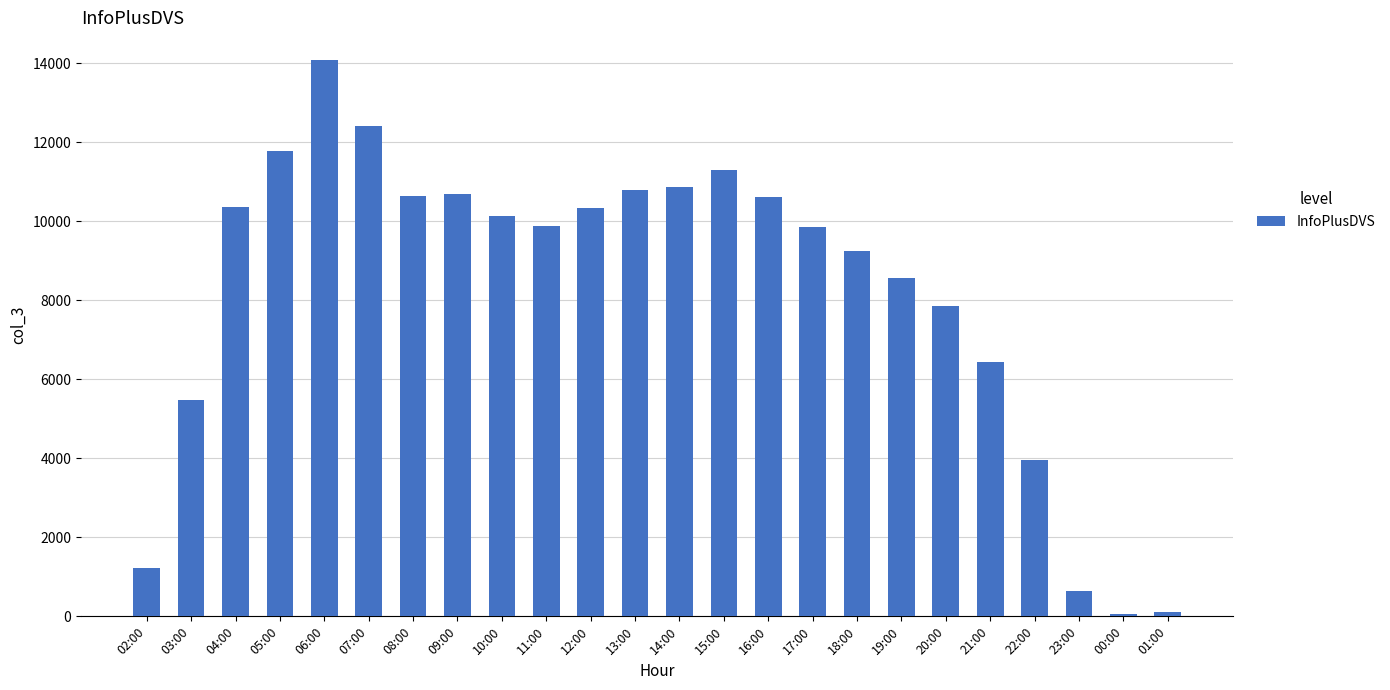

What is the greatest value displayed?

14073